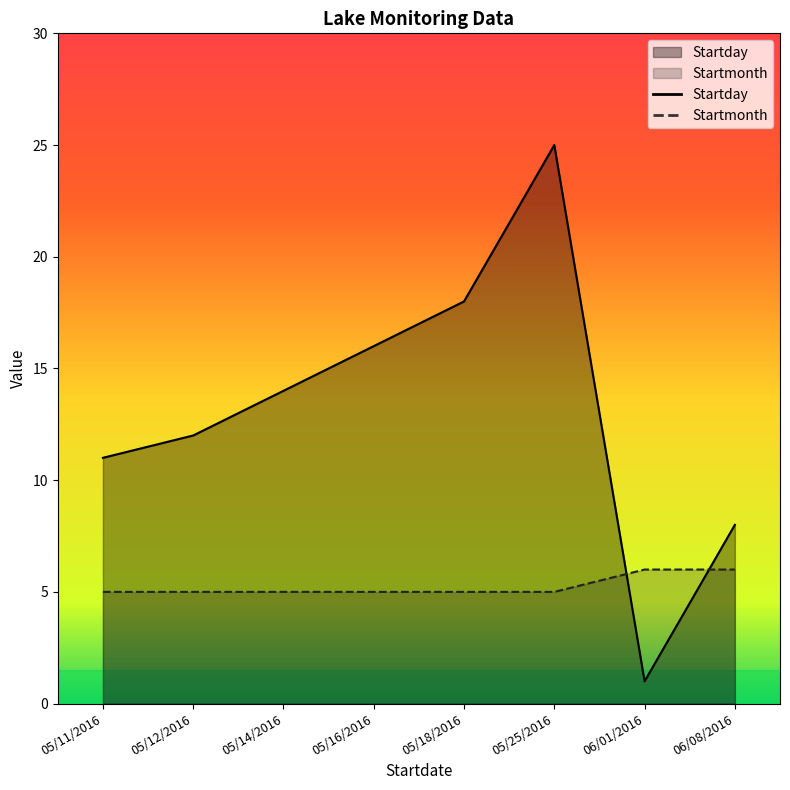

Rank the series by their maximum value, from lowest to highest.

Startmonth, Startday